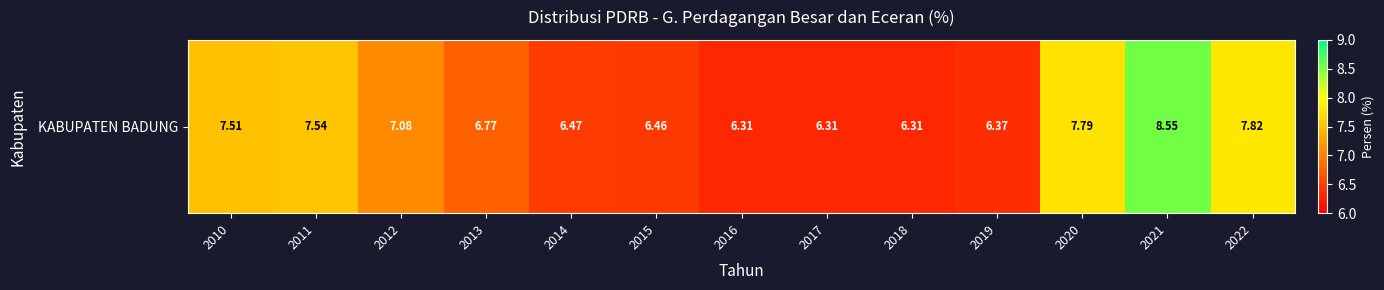

Reading right to left, transcribe all the data shown in this chart.

7.8	8.6	7.8	6.4	6.3	6.3	6.3	6.5	6.5	6.8	7.1	7.5	7.5